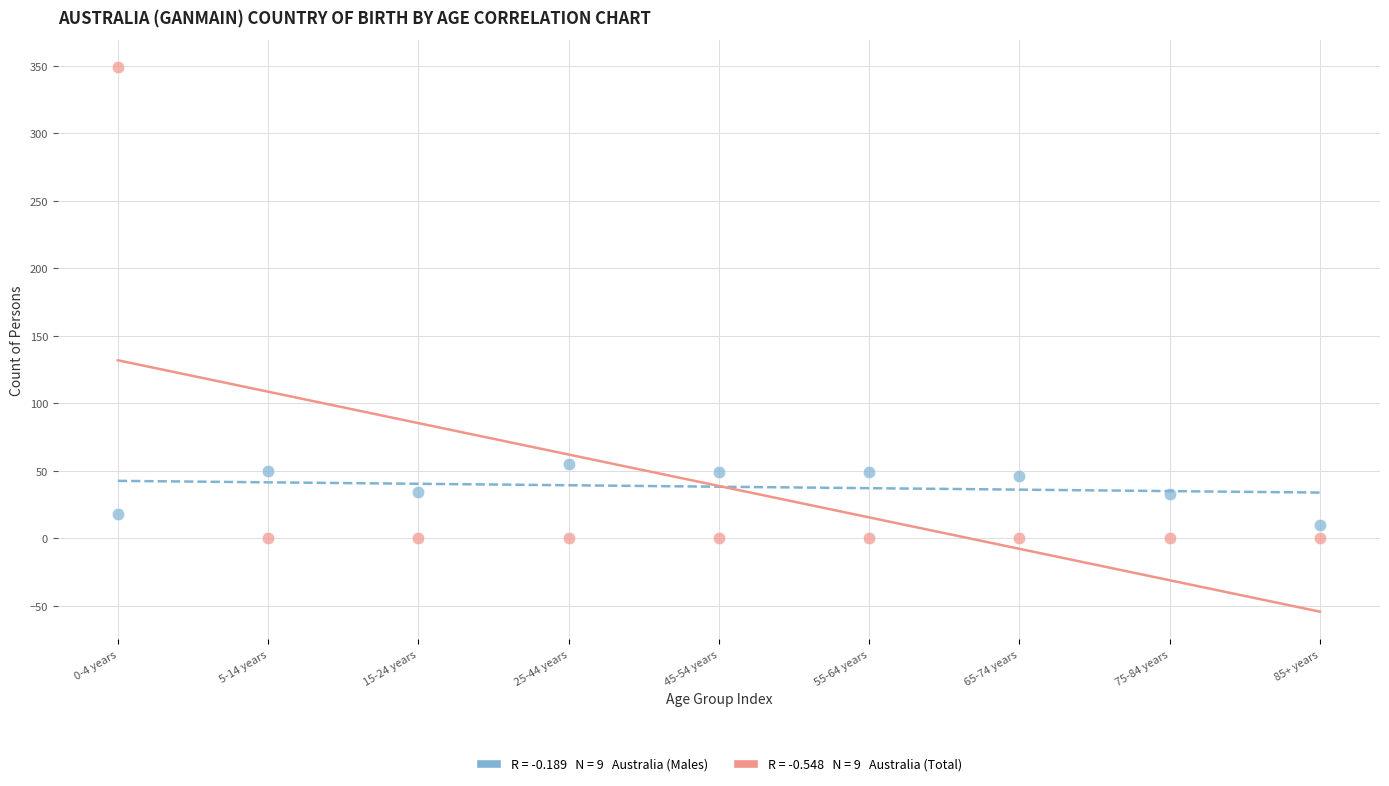

Across all series, what Y value is closest to 174?

55